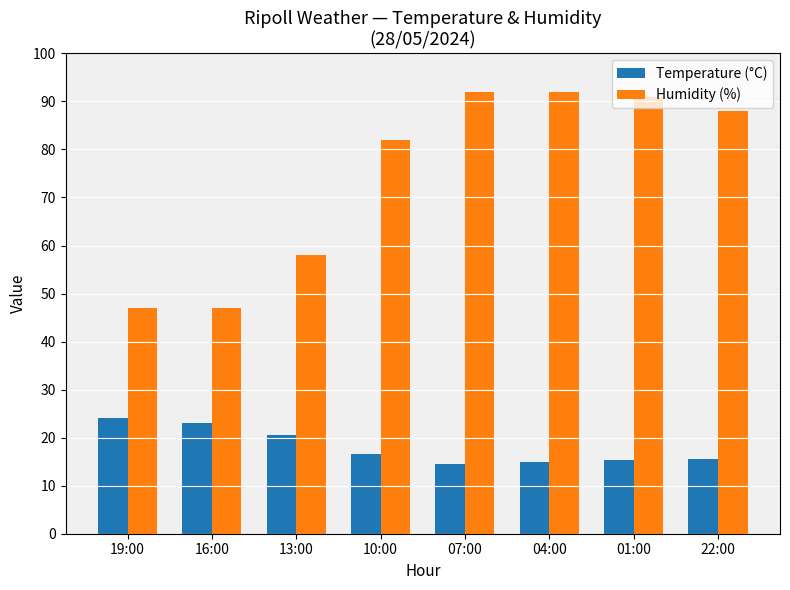

How many values in the Temperature (°C) series are below 16?

4